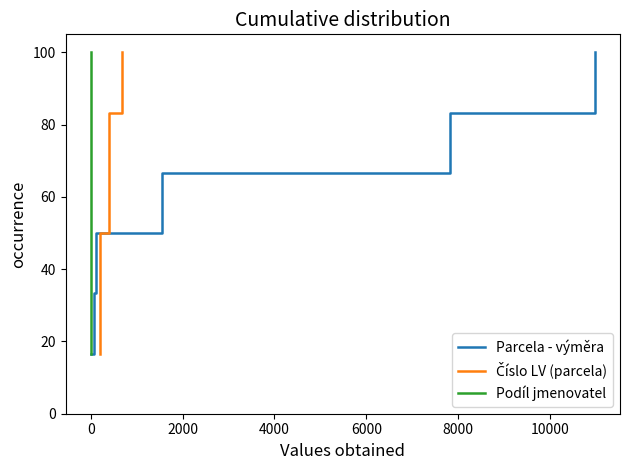

What is the minimum value for Parcela - výměra?

16.7